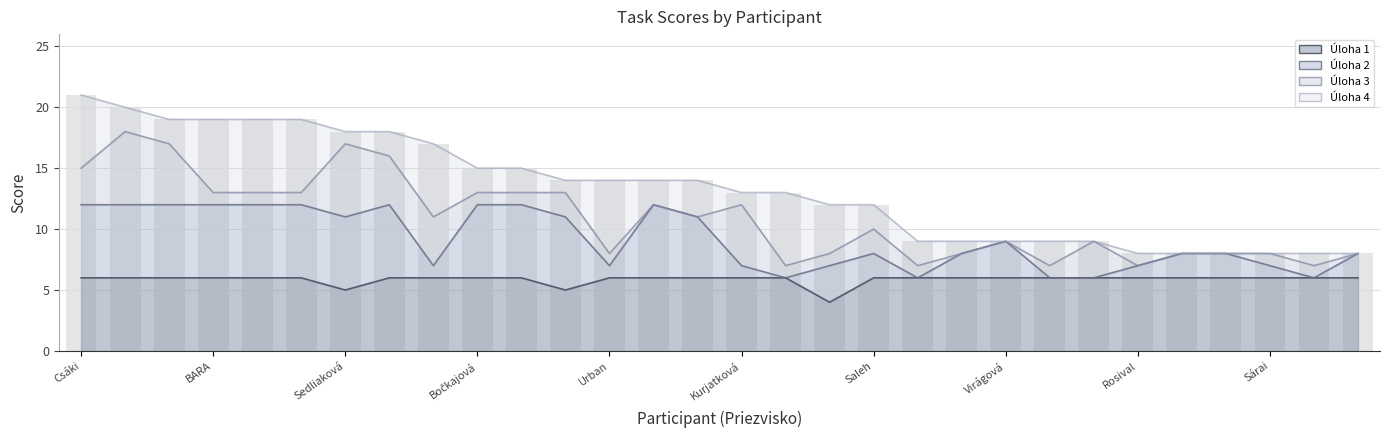

At which label does Úloha 1 reach its peak?

Csáki